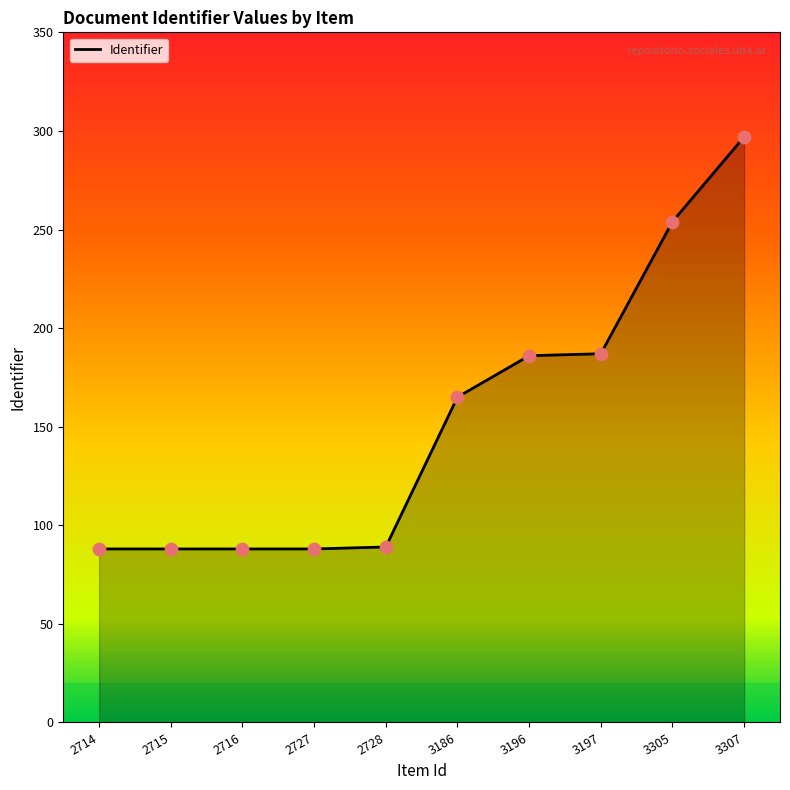

What is the change in value from 2715 to 3196?

+98